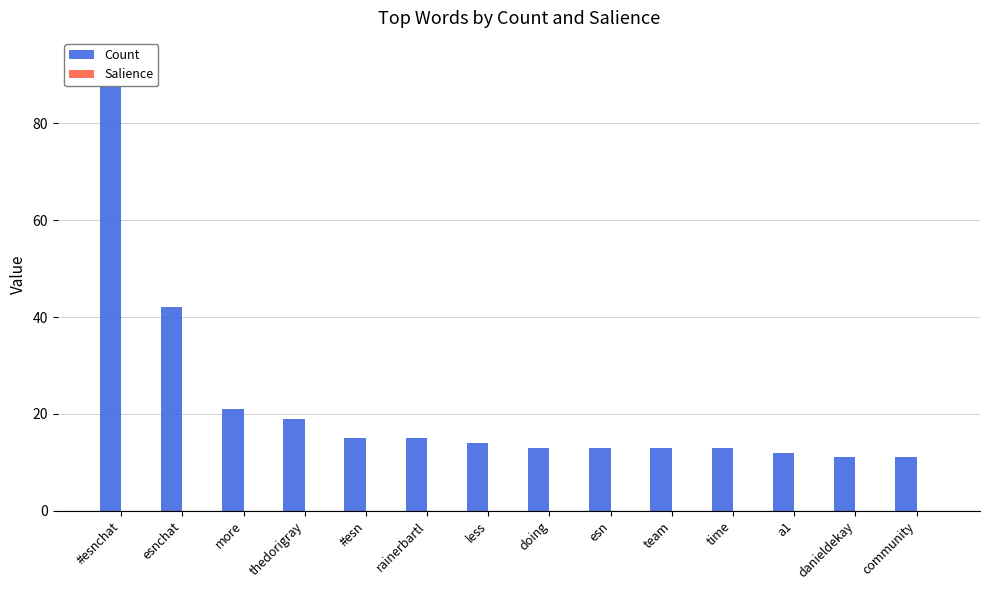

What position from the right is less?

8